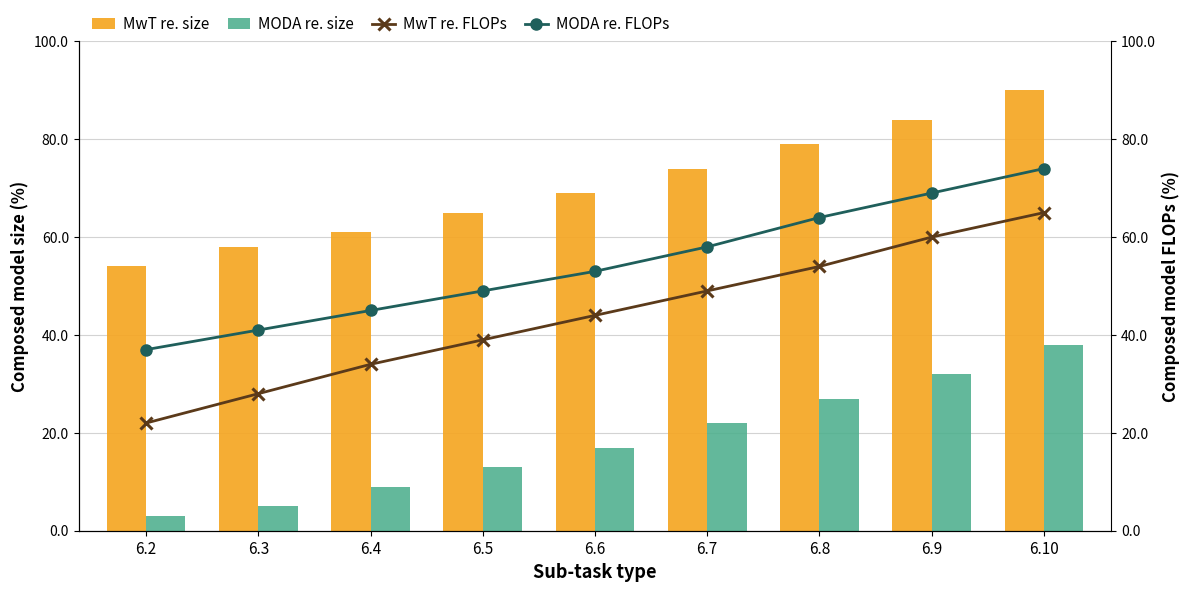

What is the sum of all MODA re. size values?

166